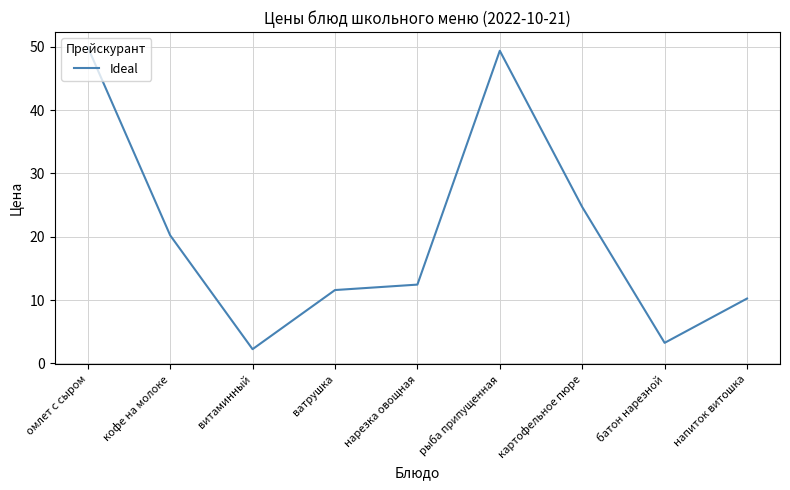

What position from the left is кофе на молоке?

2